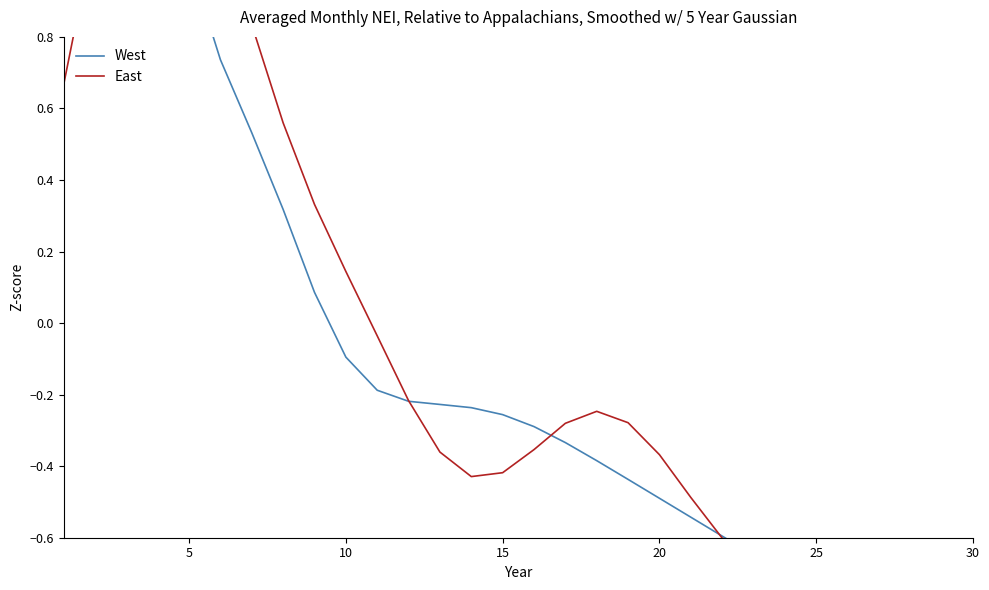

List the series in order of their peak value, highest first.

West, East